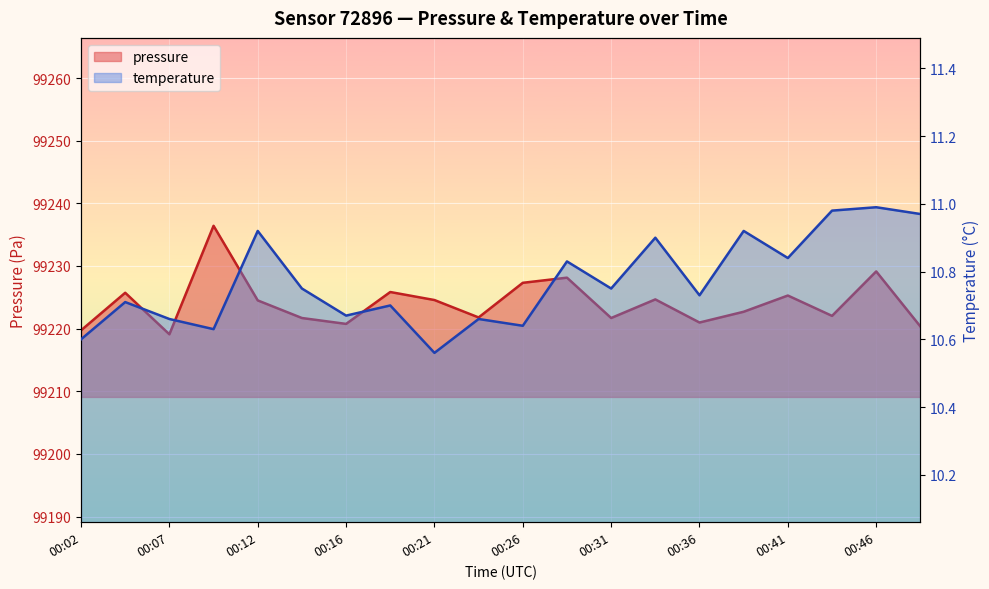

List the series in order of their peak value, highest first.

pressure, temperature